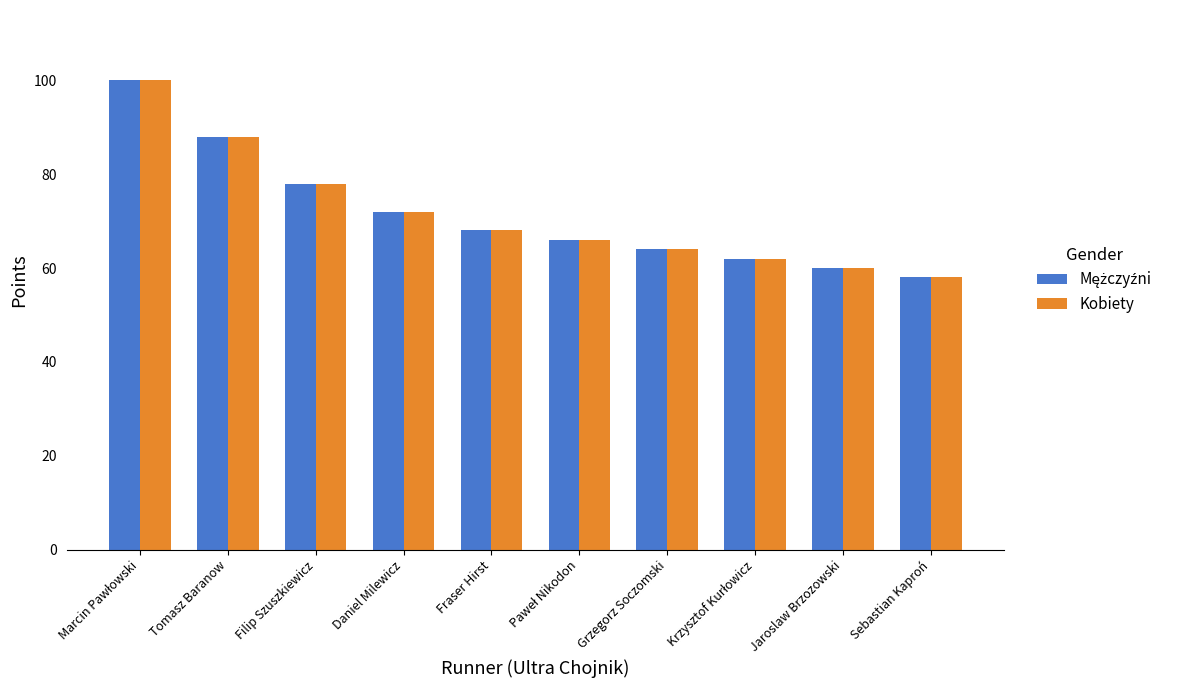

The value of Kobiety at Daniel Milewicz is 23. True or false?

False